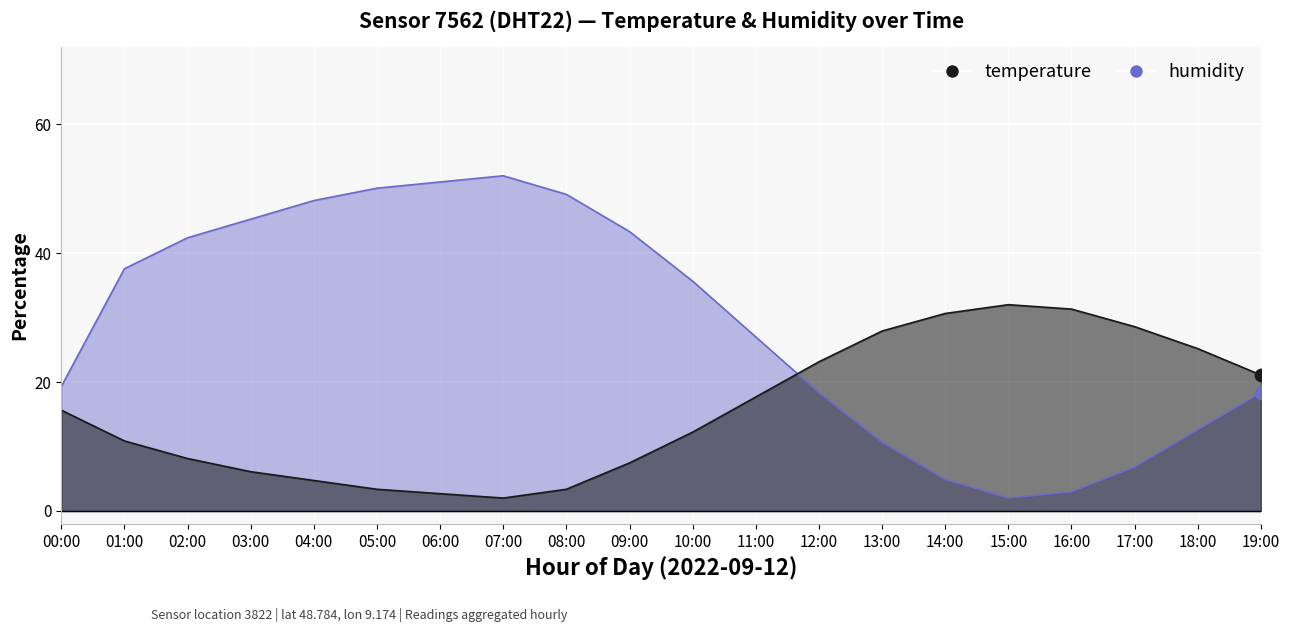

At how many categories does at least one series exceed 50?

3